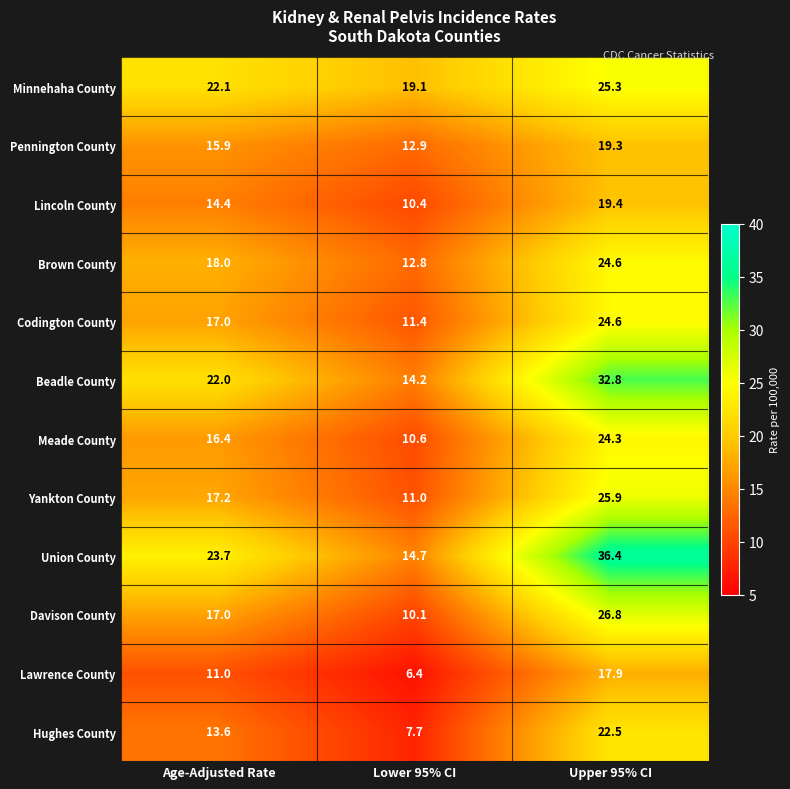

Which category has the lowest value across all series?

Lower 95% CI